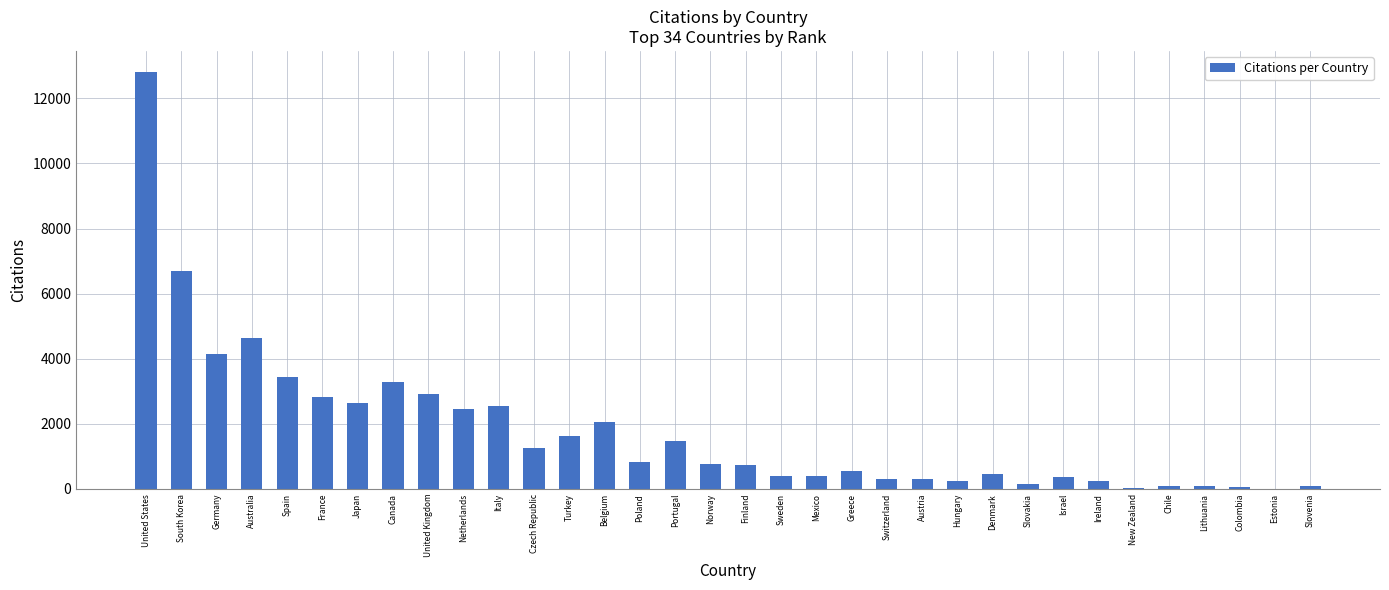

At which category does the chart reach its peak across all series?

United States